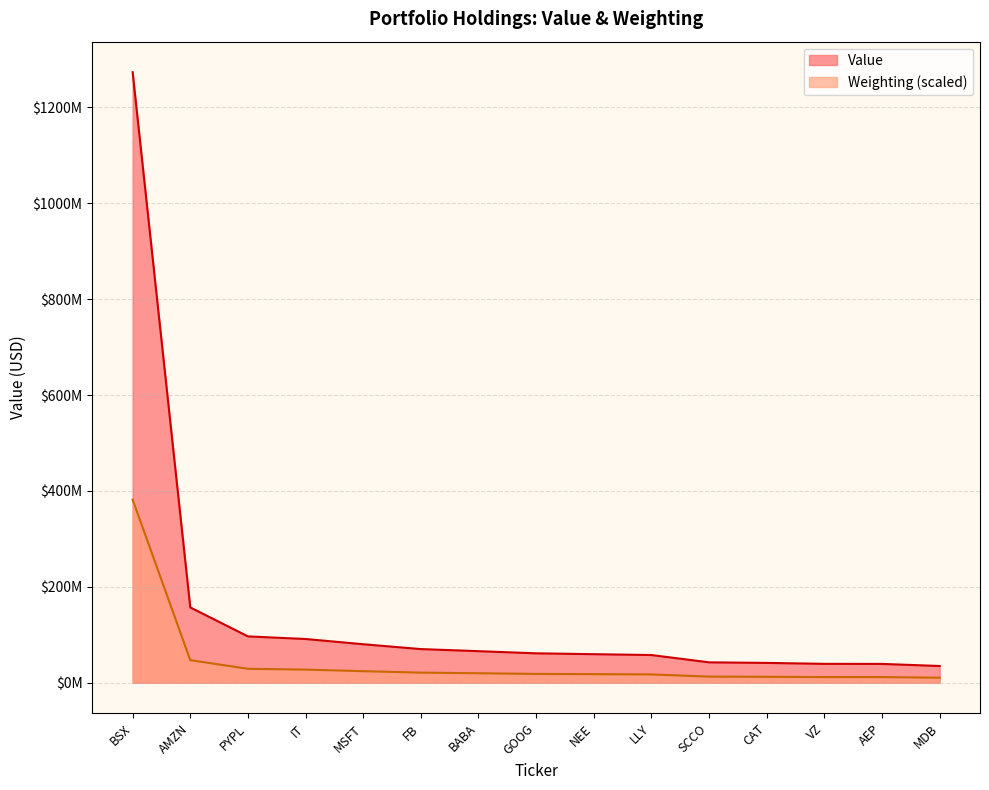

What is the approximate value of Weighting at GOOG?

18401612.0